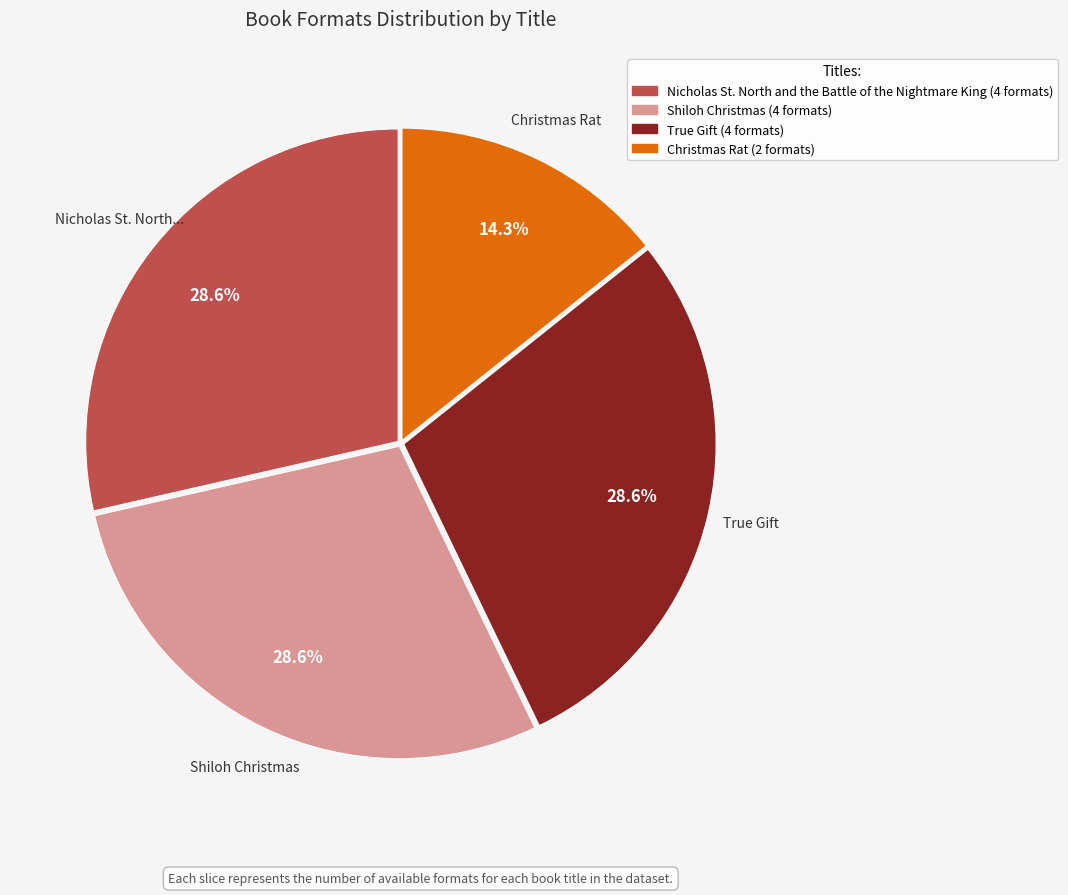

What is the smallest slice in the pie chart?

Christmas Rat